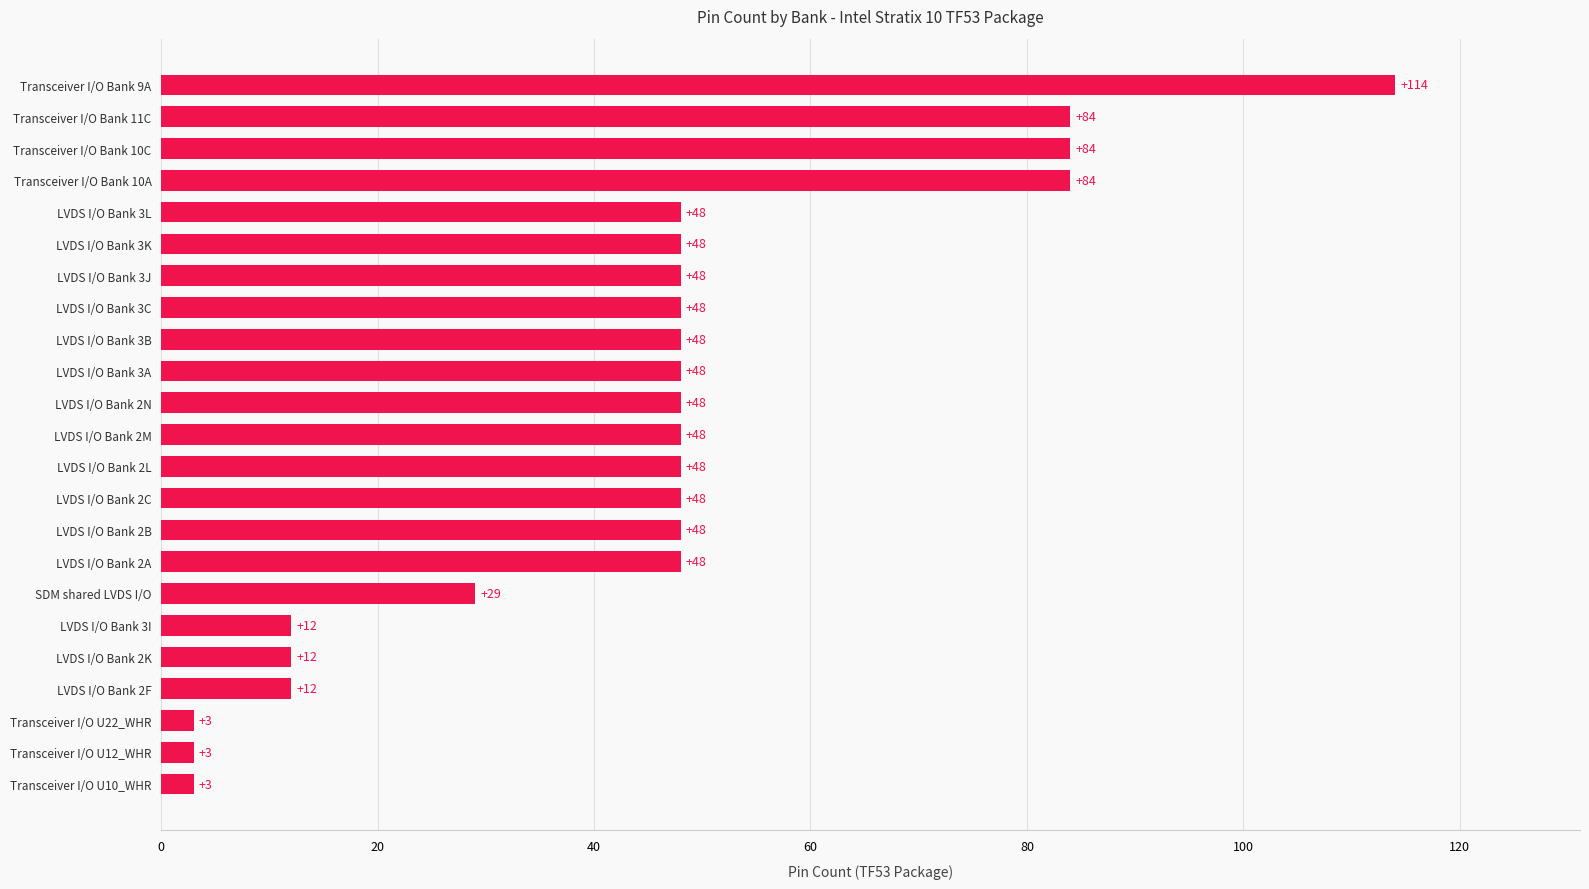

Reading bottom to top, what are all the values shown in this chart?

Transceiver I/O U10_WHR=3	Transceiver I/O U12_WHR=3	Transceiver I/O U22_WHR=3	LVDS I/O Bank 2F=12	LVDS I/O Bank 2K=12	LVDS I/O Bank 3I=12	SDM shared LVDS I/O=29	LVDS I/O Bank 2A=48	LVDS I/O Bank 2B=48	LVDS I/O Bank 2C=48	LVDS I/O Bank 2L=48	LVDS I/O Bank 2M=48	LVDS I/O Bank 2N=48	LVDS I/O Bank 3A=48	LVDS I/O Bank 3B=48	LVDS I/O Bank 3C=48	LVDS I/O Bank 3J=48	LVDS I/O Bank 3K=48	LVDS I/O Bank 3L=48	Transceiver I/O Bank 10A=84	Transceiver I/O Bank 10C=84	Transceiver I/O Bank 11C=84	Transceiver I/O Bank 9A=114